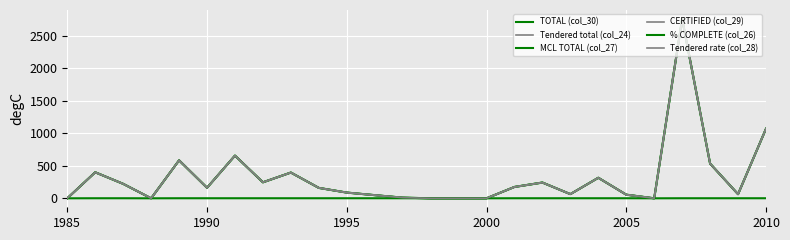

Is this an area chart (filled region under the line)?

No